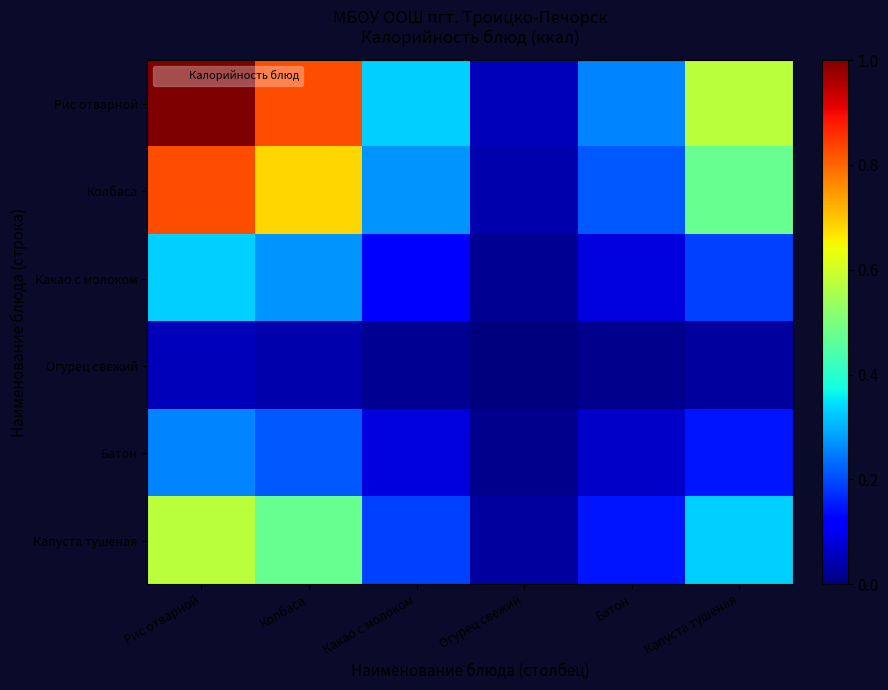

Reading right to left, extract all data points from this chart.

Рис отварной: Капуста тушеная=0.6	Батон=0.3	Огурец свежий=0.1	Какао с молоком=0.3	Колбаса=0.8	Рис отварной=1.0
Колбаса: Капуста тушеная=0.5	Батон=0.2	Огурец свежий=0.0	Какао с молоком=0.3	Колбаса=0.7	Рис отварной=0.8
Какао с молоком: Капуста тушеная=0.2	Батон=0.1	Огурец свежий=0.0	Какао с молоком=0.1	Колбаса=0.3	Рис отварной=0.3
Огурец свежий: Капуста тушеная=0.0	Батон=0.0	Огурец свежий=0.0	Какао с молоком=0.0	Колбаса=0.0	Рис отварной=0.1
Батон: Капуста тушеная=0.1	Батон=0.1	Огурец свежий=0.0	Какао с молоком=0.1	Колбаса=0.2	Рис отварной=0.3
Капуста тушеная: Капуста тушеная=0.3	Батон=0.1	Огурец свежий=0.0	Какао с молоком=0.2	Колбаса=0.5	Рис отварной=0.6